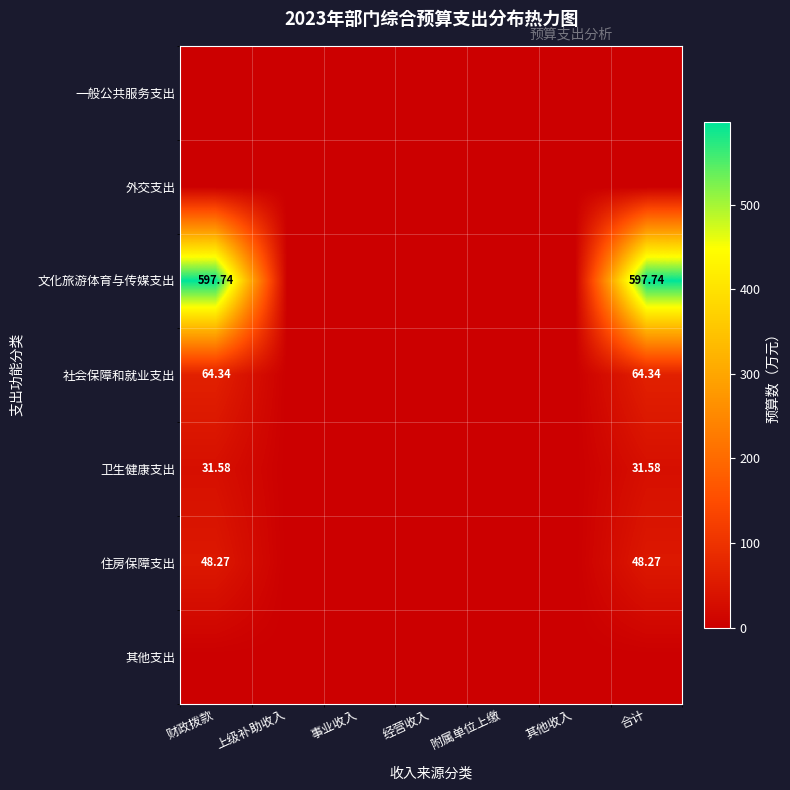

At which category is the sum across all series the highest?

财政拨款